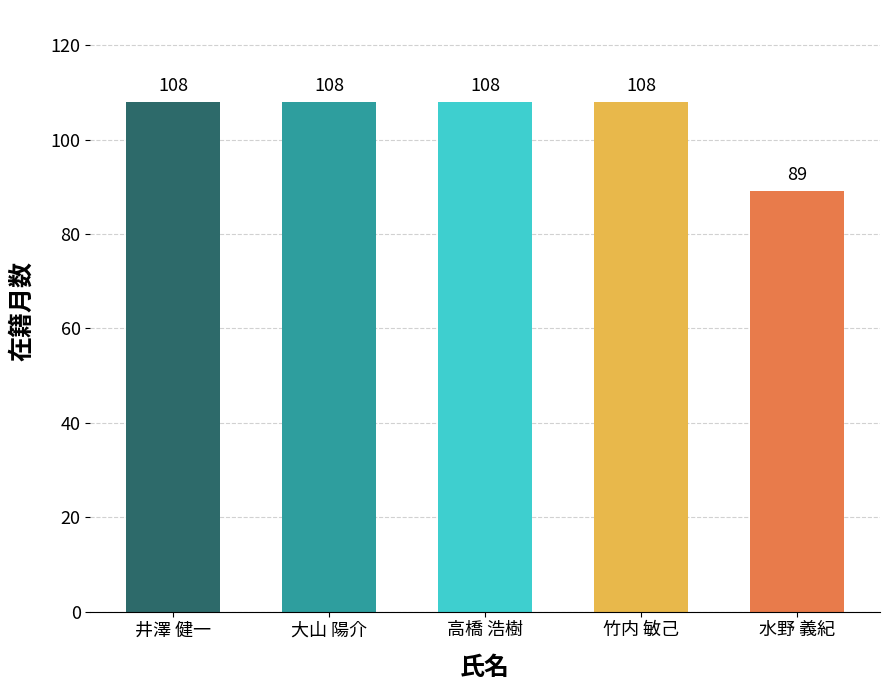

What is the label of the 5th bar from the right?

井澤 健一